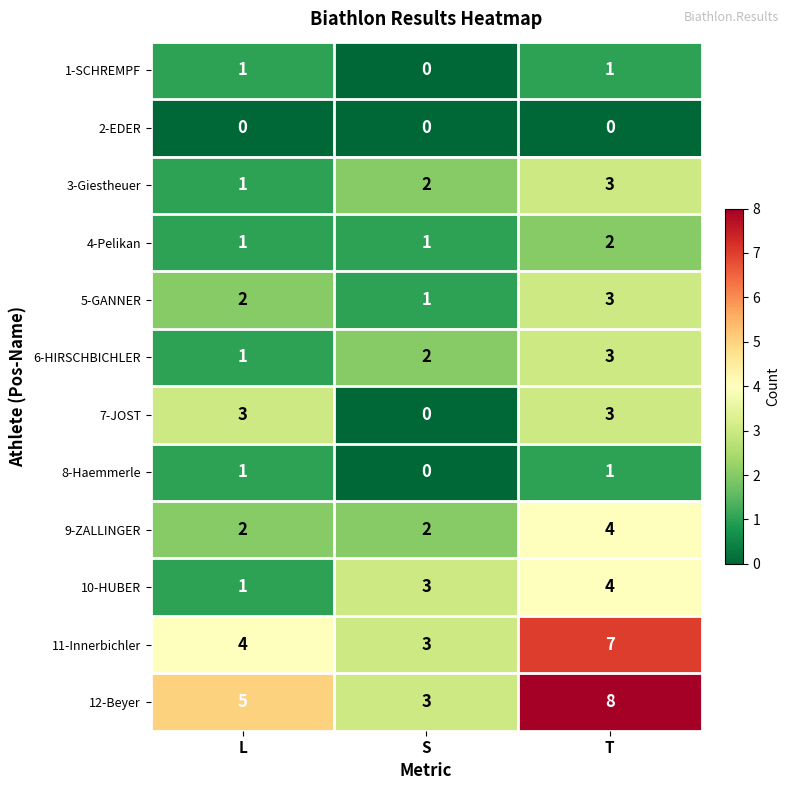

What is the greatest value displayed?

8